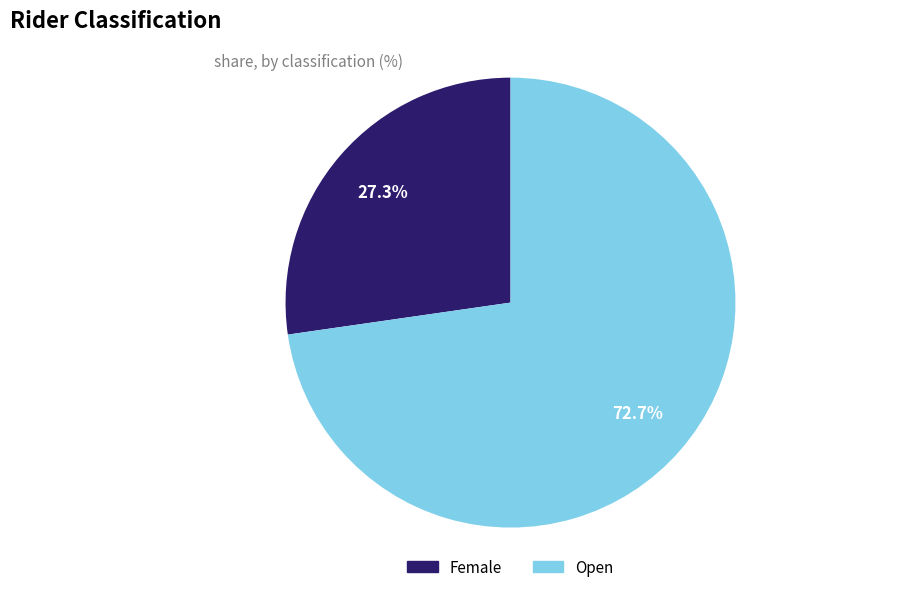

Which slice is the largest?

Open